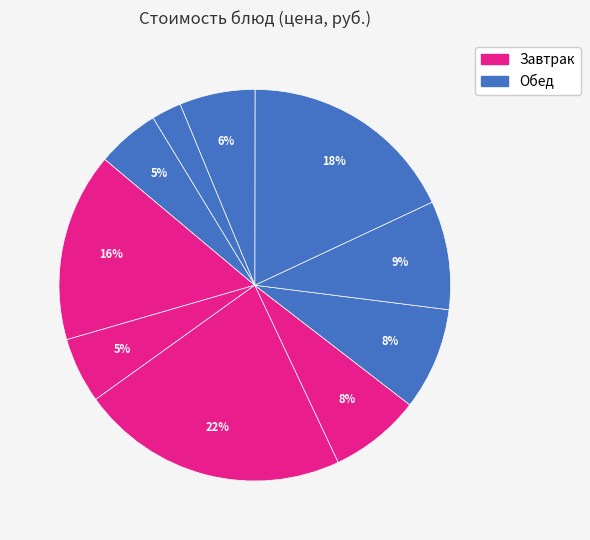

How many slices are in this pie chart?

10